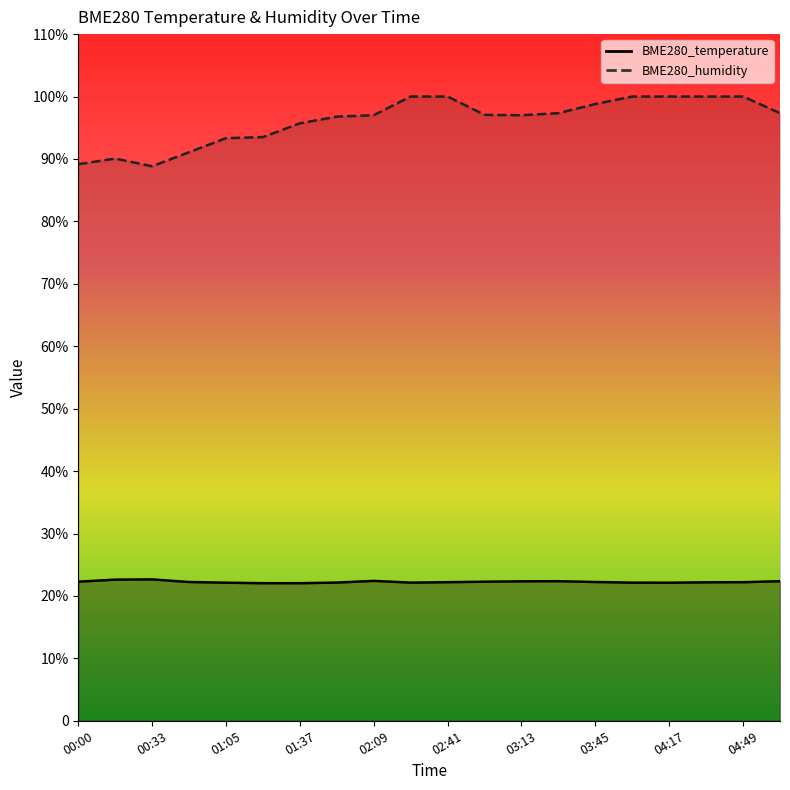

At 02:41, list the series in order from smallest to largest.

BME280_temperature, BME280_humidity